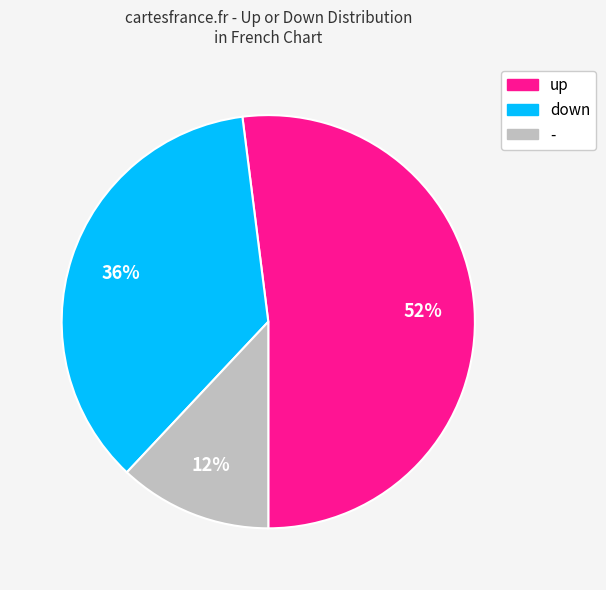

What percentage is the down slice, to the nearest percent?

36%